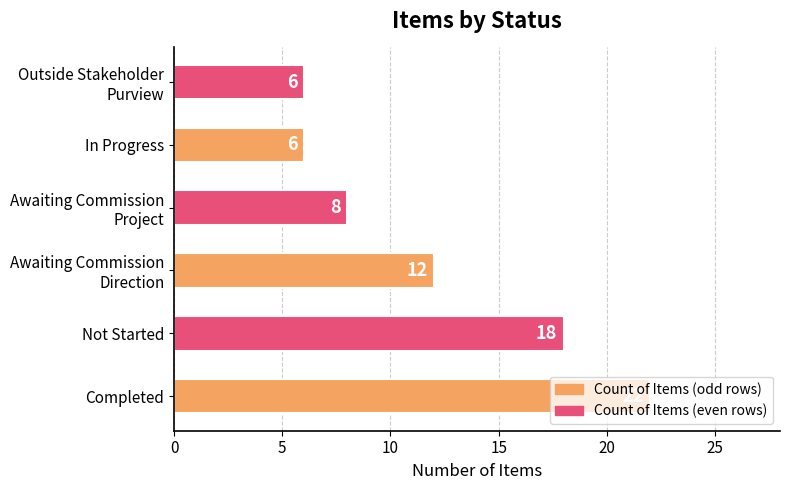

What is the average value?

12